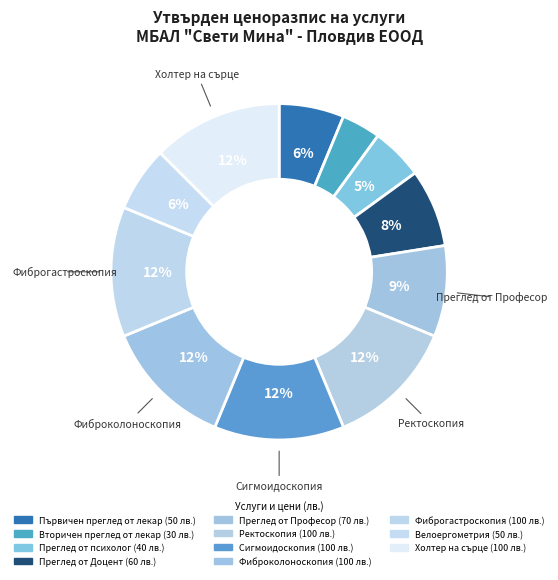

Count the number of slices in the pie.

11